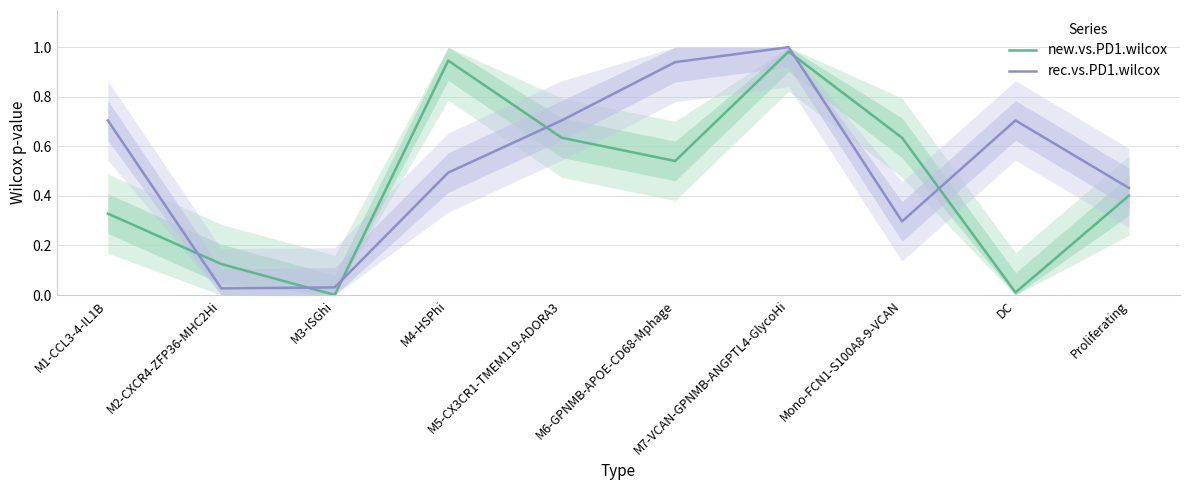

Which category has the highest value in the new.vs.PD1.wilcox series?

M7-VCAN-GPNMB-ANGPTL4-GlycoHi